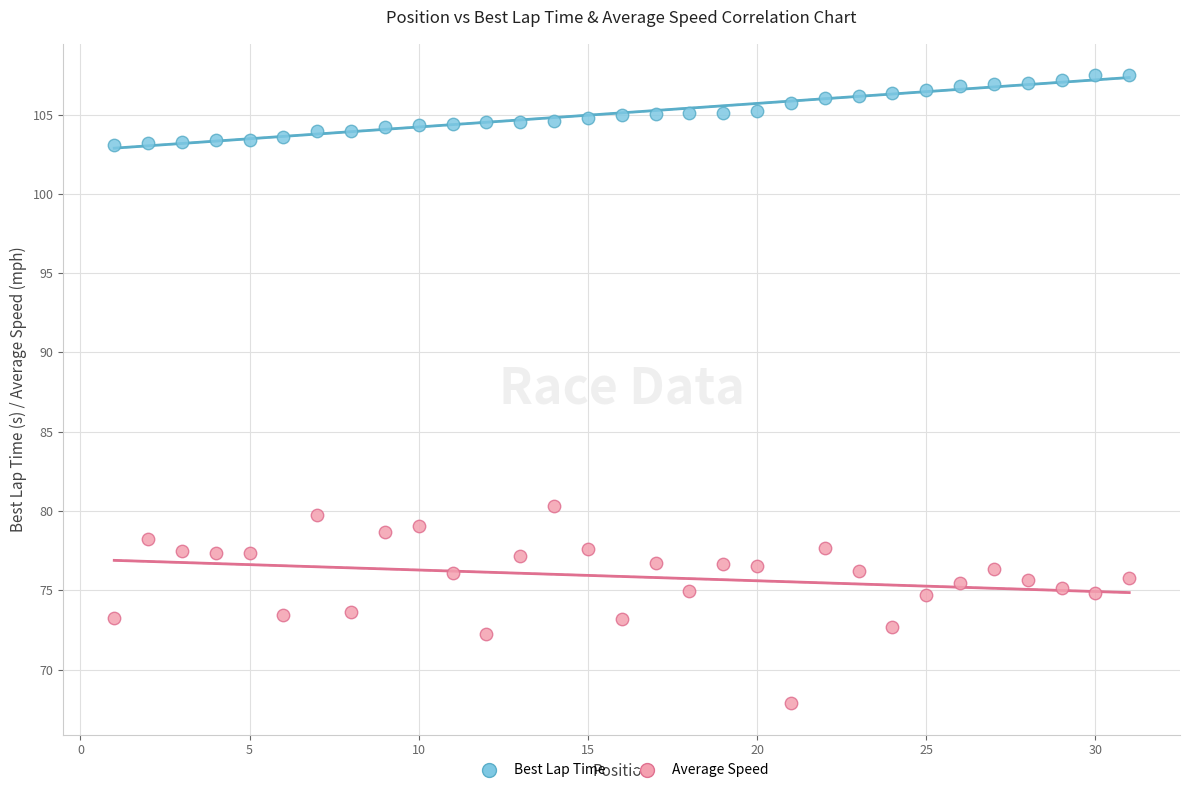

Across all series, what Y value is closest to 87?

80.3